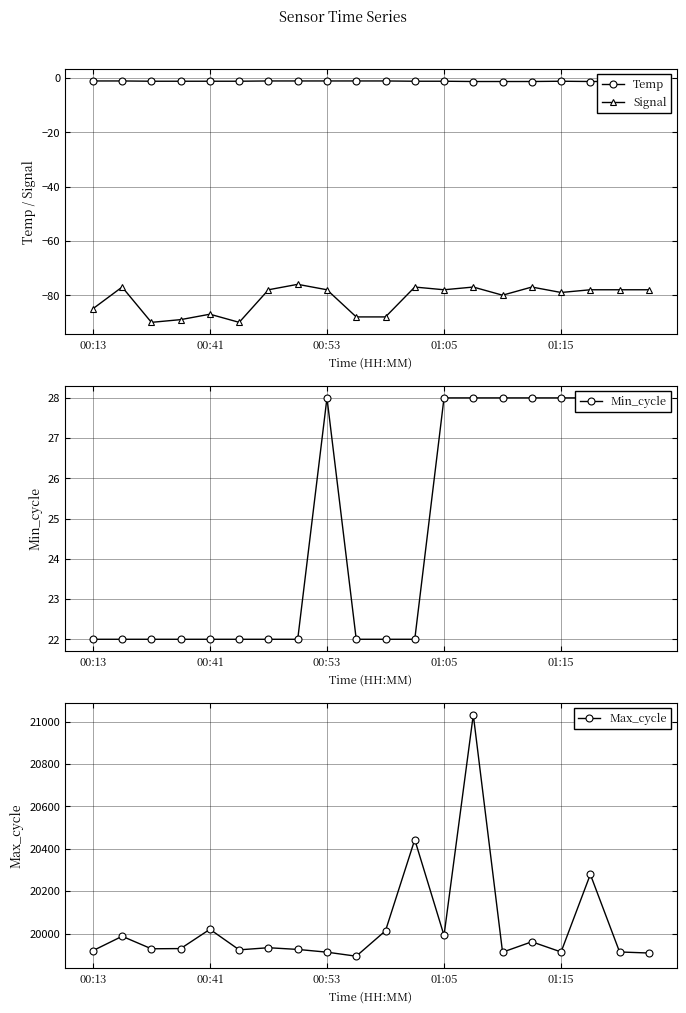

The value of Min_cycle at 7 is 22.0. True or false?

True